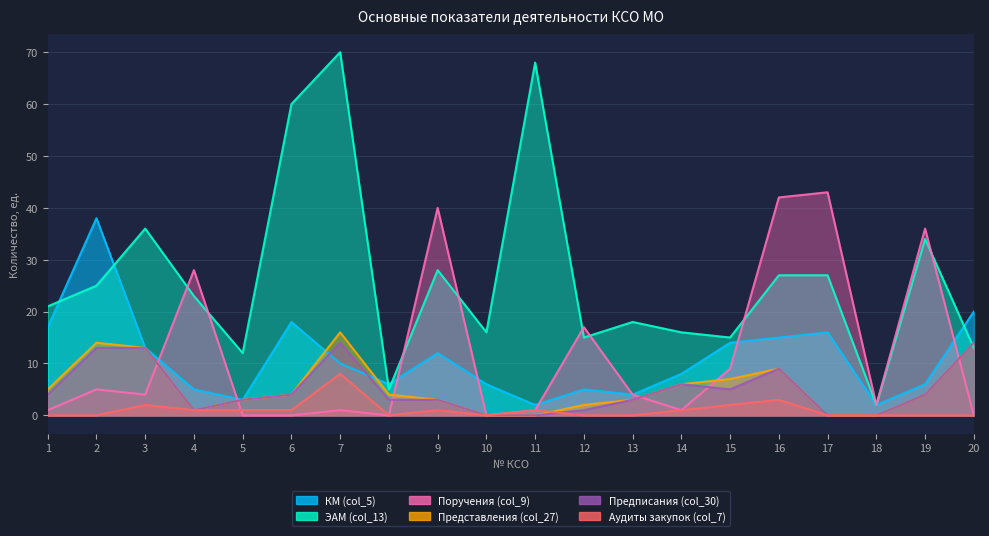

How many values in the КМ (col_5) series are below 10?

10